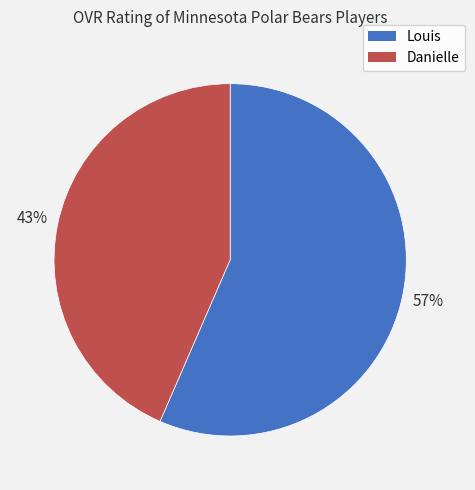

To the nearest percent, what is the combined percentage of Danielle and Louis?

100%